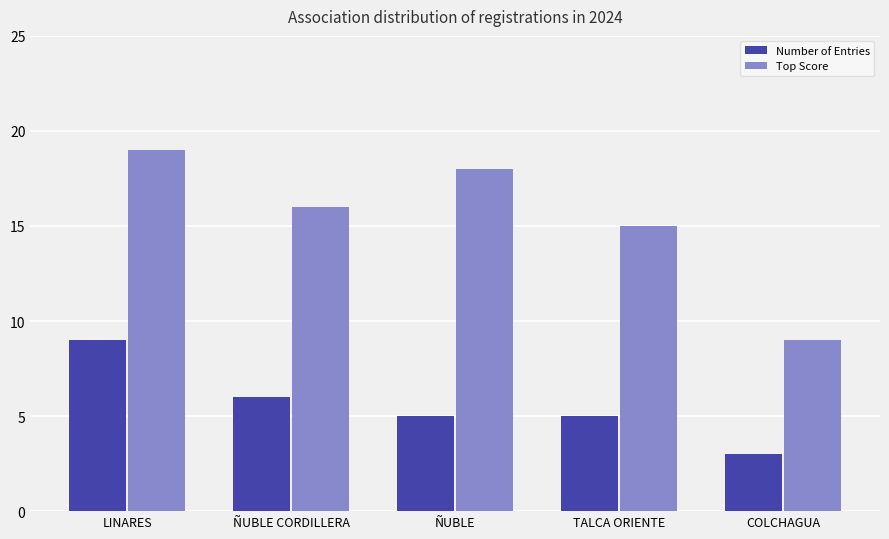

Which series changed the most between TALCA ORIENTE and COLCHAGUA?

Top Score